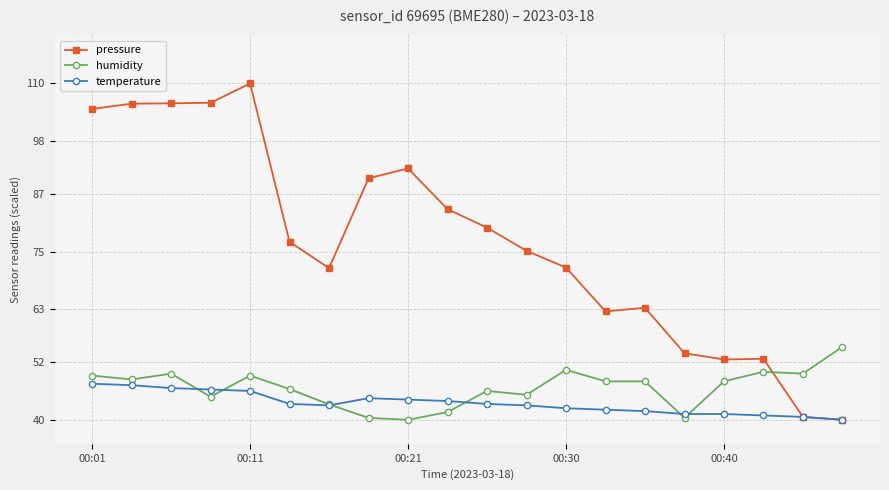

What is the value of the temperature point at the 10th from the left?

43.9